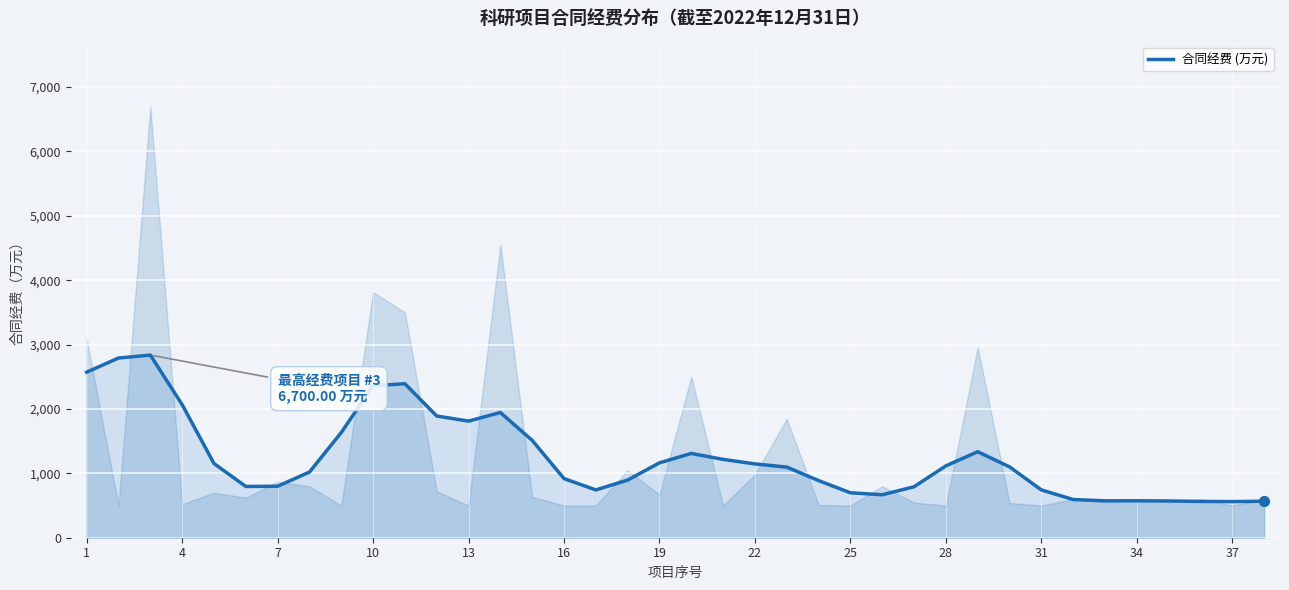

What is the minimum value for 合同经费 (万元)?

561.1